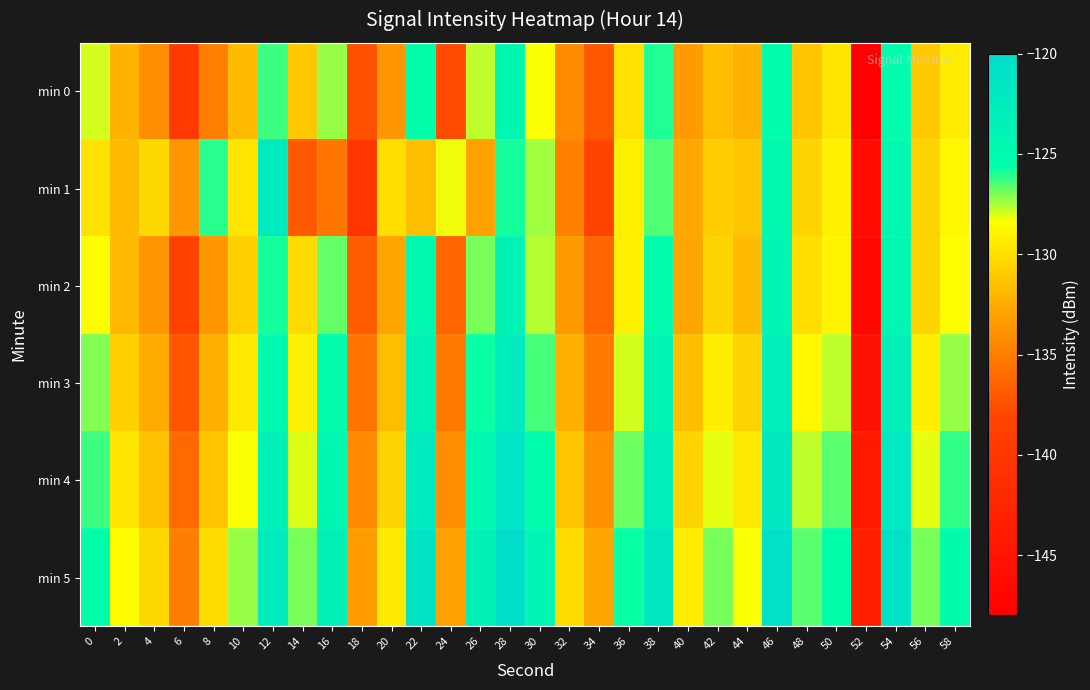

How many categories are shown in the chart?

30